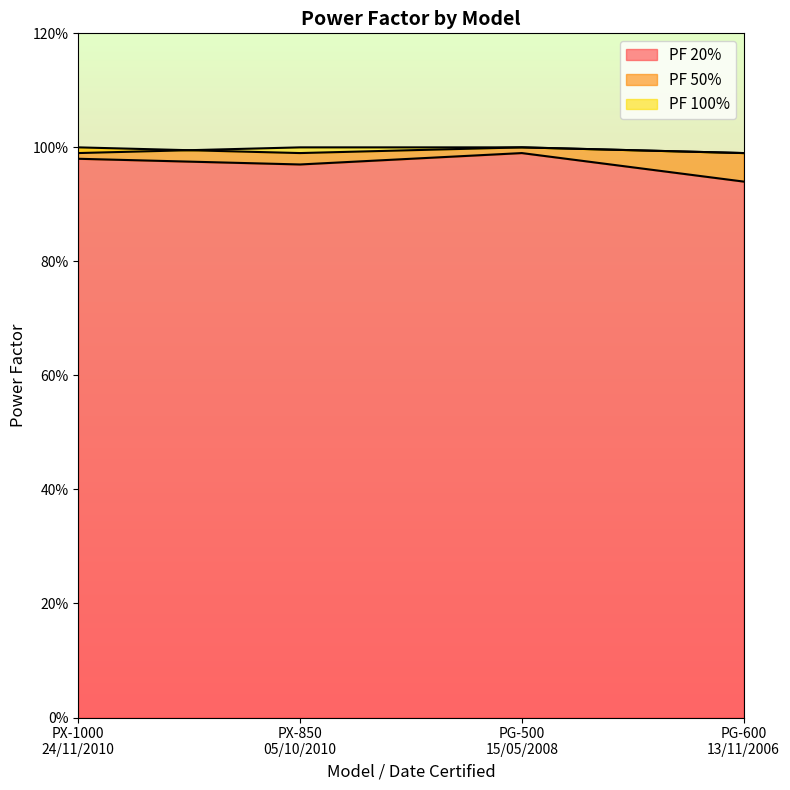

Reading right to left, transcribe all the data shown in this chart.

PF 20%: PG-600
13/11/2006=0.9	PG-500
15/05/2008=1.0	PX-850
05/10/2010=1.0	PX-1000
24/11/2010=1.0
PF 50%: PG-600
13/11/2006=1.0	PG-500
15/05/2008=1.0	PX-850
05/10/2010=1.0	PX-1000
24/11/2010=1.0
PF 100%: PG-600
13/11/2006=1.0	PG-500
15/05/2008=1.0	PX-850
05/10/2010=1.0	PX-1000
24/11/2010=1.0